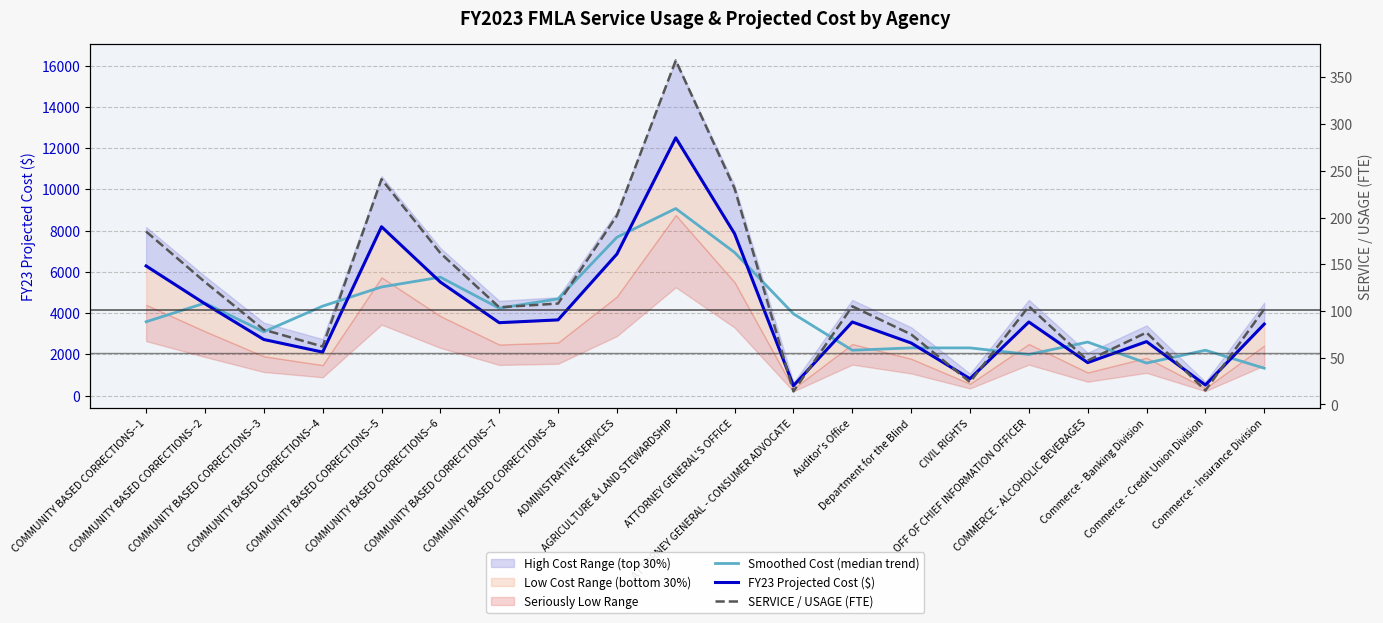

Rank the categories by SERVICE / USAGE (FTE) value from lowest to highest.

ATTORNEY GENERAL - CONSUMER ADVOCATE, Commerce - Credit Union Division, CIVIL RIGHTS, COMMERCE - ALCOHOLIC BEVERAGES, COMMUNITY BASED CORRECTIONS--4, Department for the Blind, Commerce - Banking Division, COMMUNITY BASED CORRECTIONS--3, Commerce - Insurance Division, COMMUNITY BASED CORRECTIONS--7, Auditor's Office, OFF OF CHIEF INFORMATION OFFICER, COMMUNITY BASED CORRECTIONS--8, COMMUNITY BASED CORRECTIONS--2, COMMUNITY BASED CORRECTIONS--6, COMMUNITY BASED CORRECTIONS--1, ADMINISTRATIVE SERVICES, ATTORNEY GENERAL'S OFFICE, COMMUNITY BASED CORRECTIONS--5, AGRICULTURE & LAND STEWARDSHIP